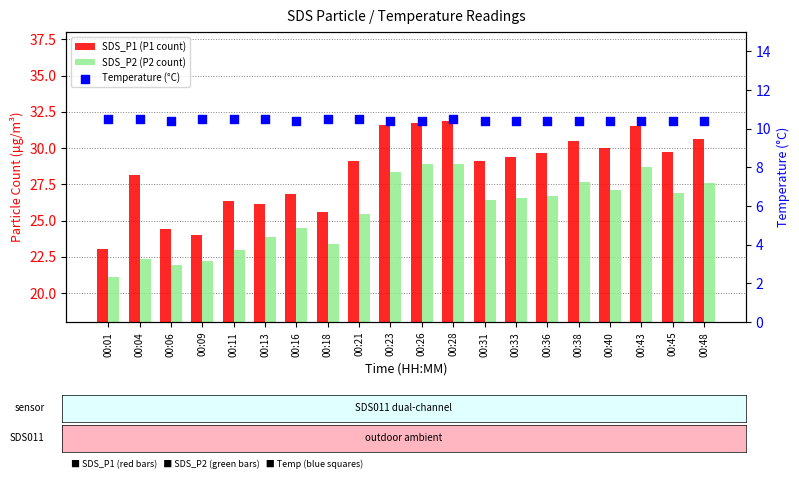

What are all the series names shown in the legend?

SDS_P1 (P1 count), SDS_P2 (P2 count), Temperature (°C)